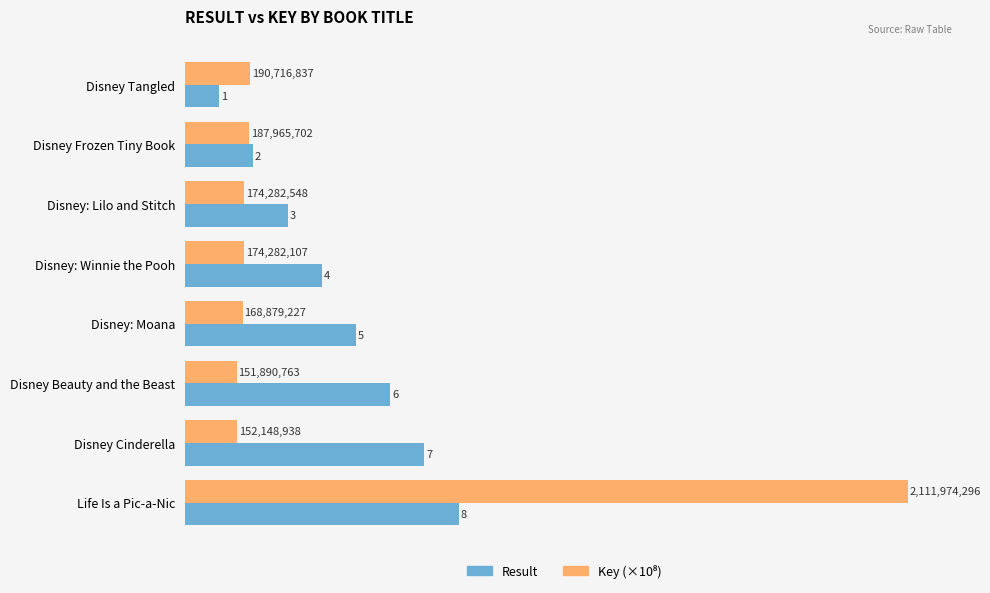

True or false: Result has a value of 8.0 at Life Is a Pic-a-Nic.

True